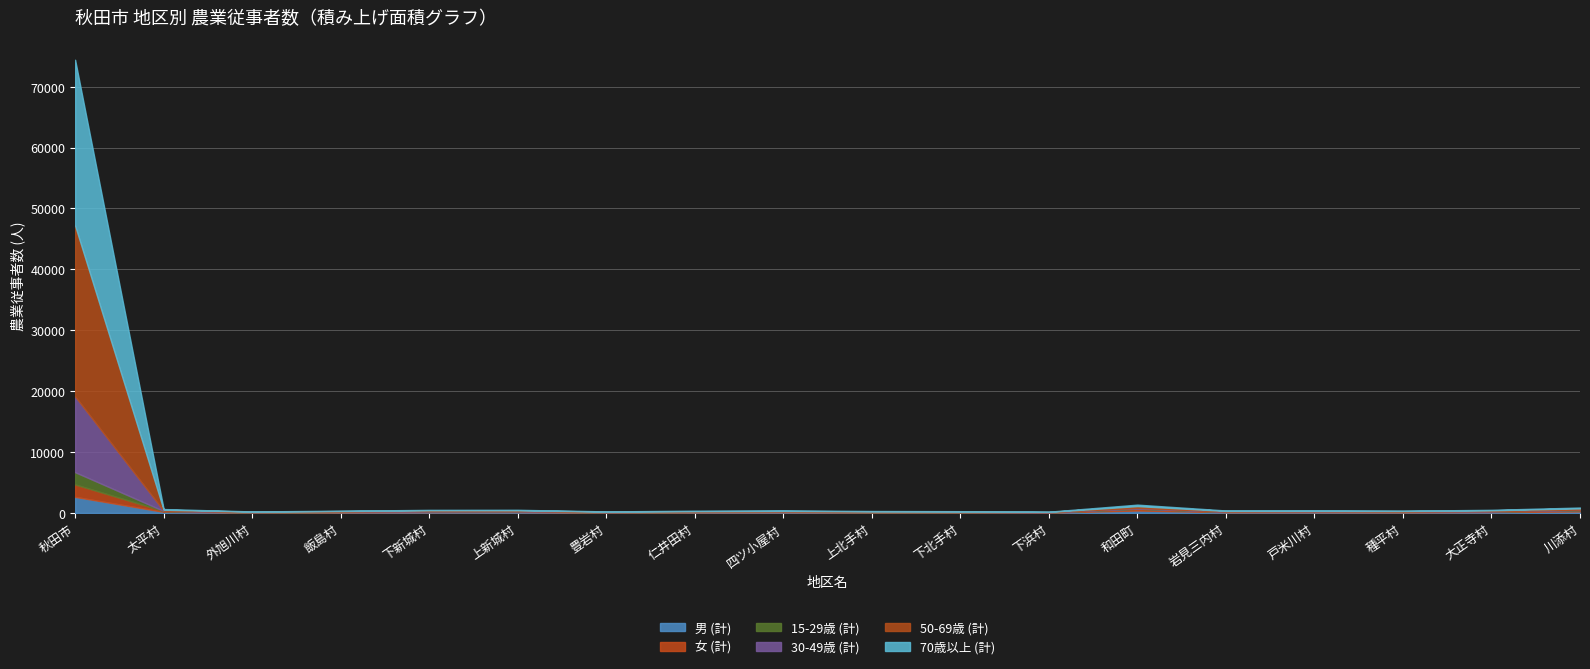

True or false: 30-49歳 (計) and 50-69歳 (計) cross at least once.

False